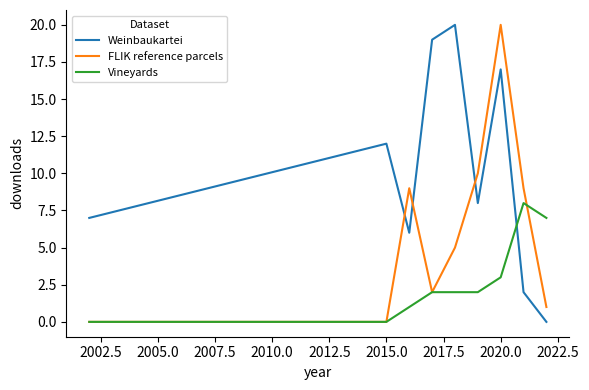

How many times do Weinbaukartei and Vineyards cross each other?

1